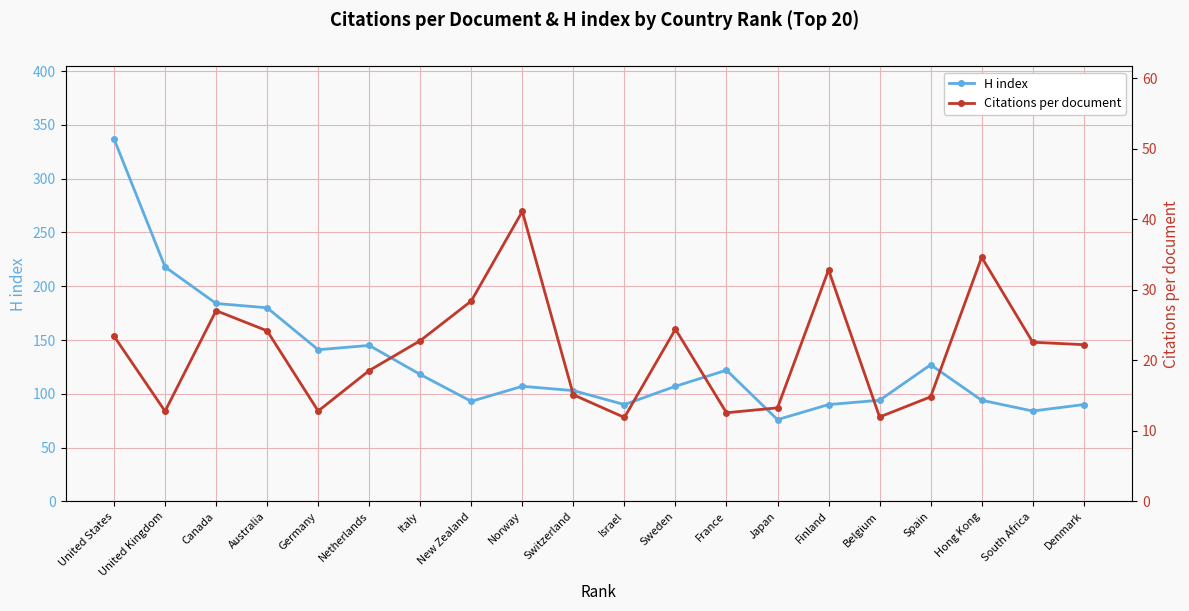

What is the lowest value of the H index series?

76